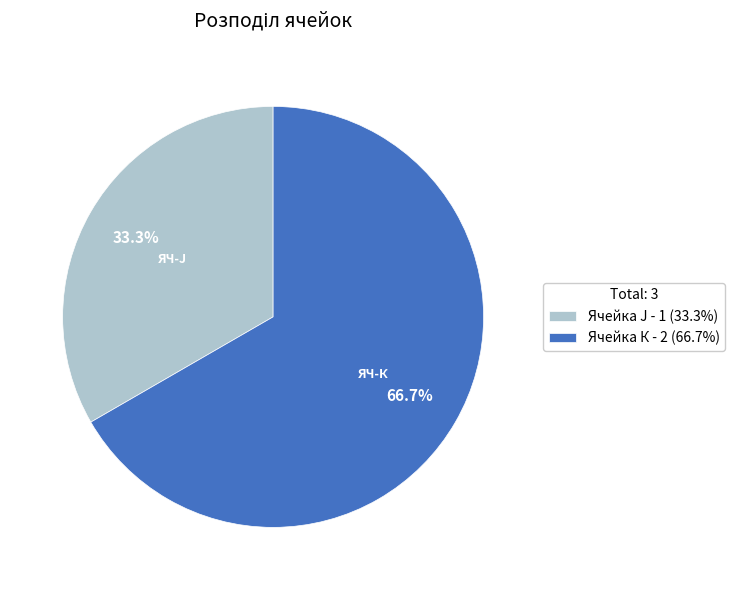

Rank the categories by value from lowest to highest.

Ячейка J, Ячейка К